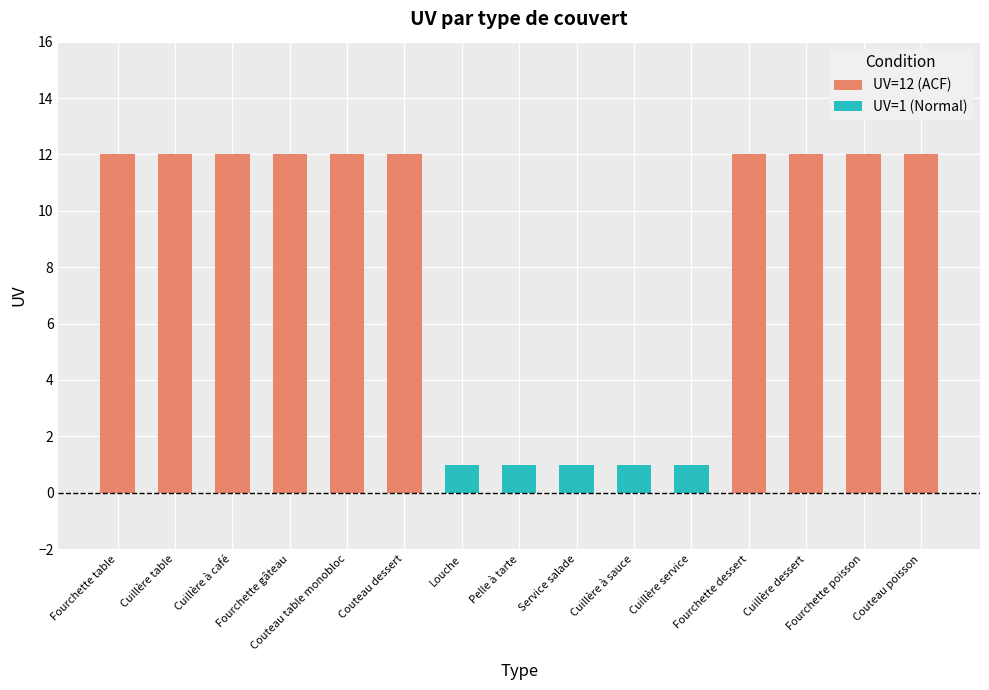

Rank the series by their average value, from lowest to highest.

UV=1 (Normal), UV=12 (ACF)